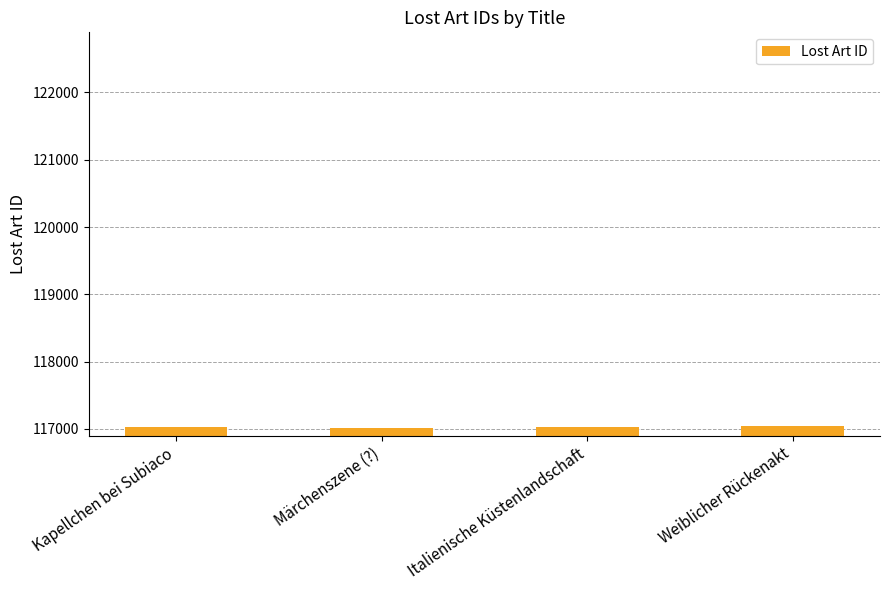

What is the difference between the values at Weiblicher Rückenakt and Kapellchen bei Subiaco?

8